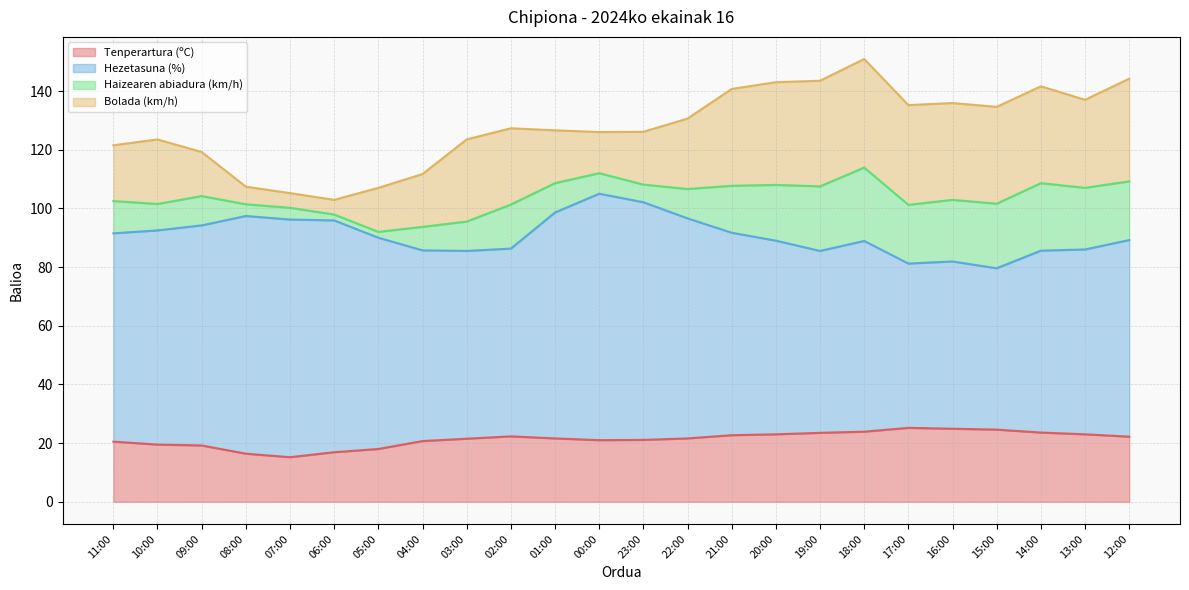

What is the label of the 5th point from the left?

07:00